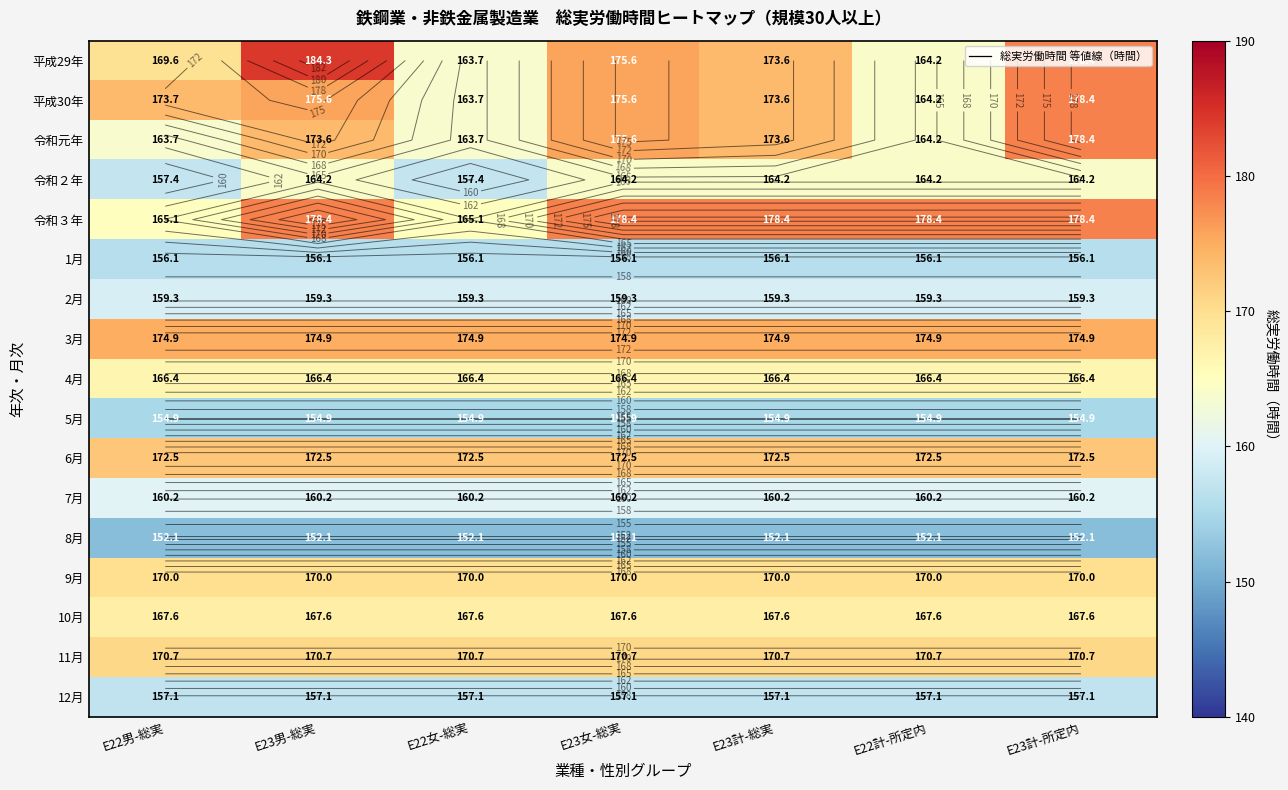

What is the spread (max minus min) of values at E23計-総実?

26.3